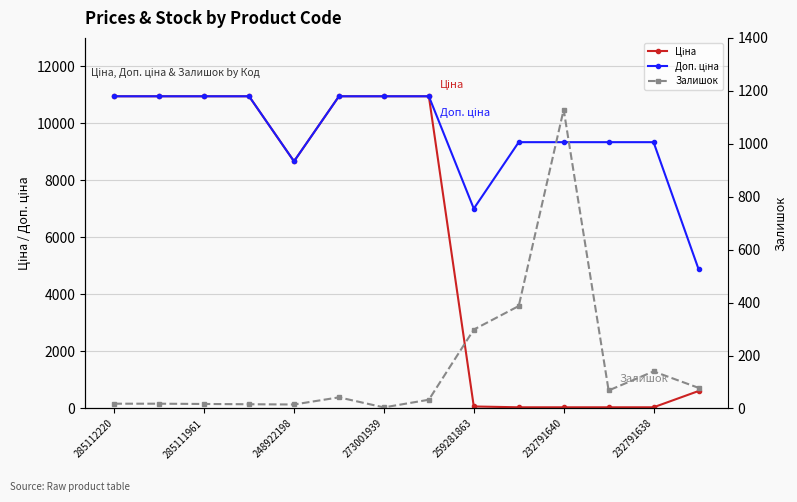

Does the chart have visible grid lines?

Yes